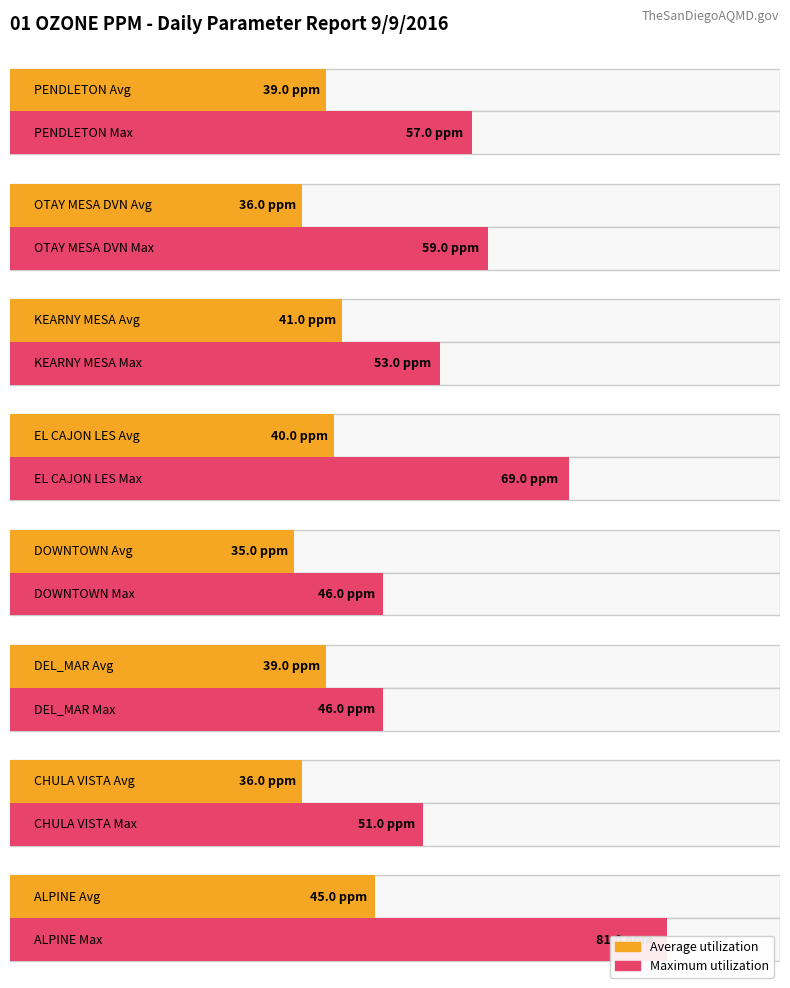

List the series in order of their overall mean, highest first.

Max, Avg